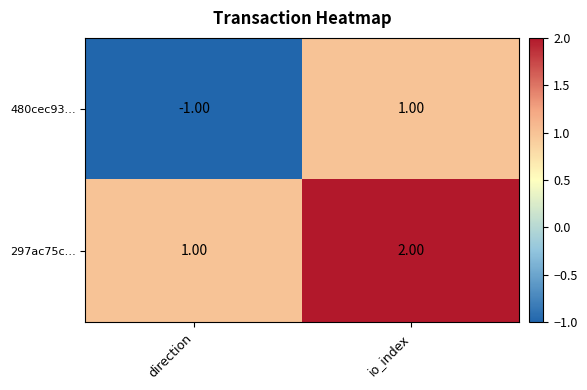

What is the sum of all 297ac75c… values?

3